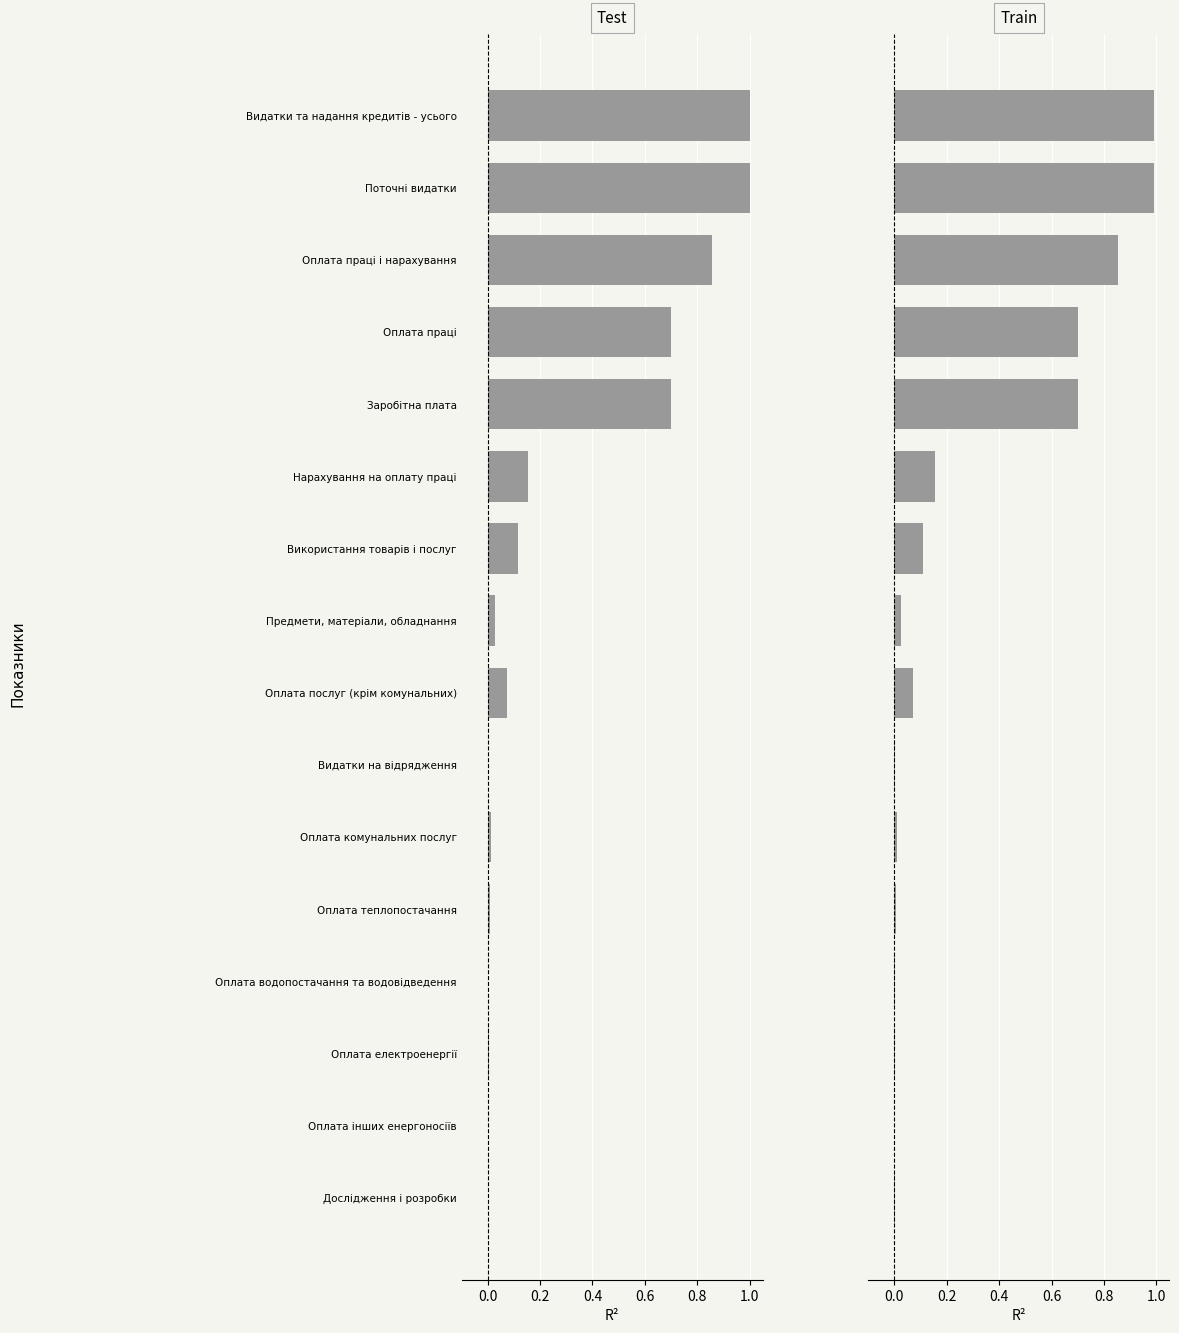

Rank the series by their maximum value, from lowest to highest.

Train, Test